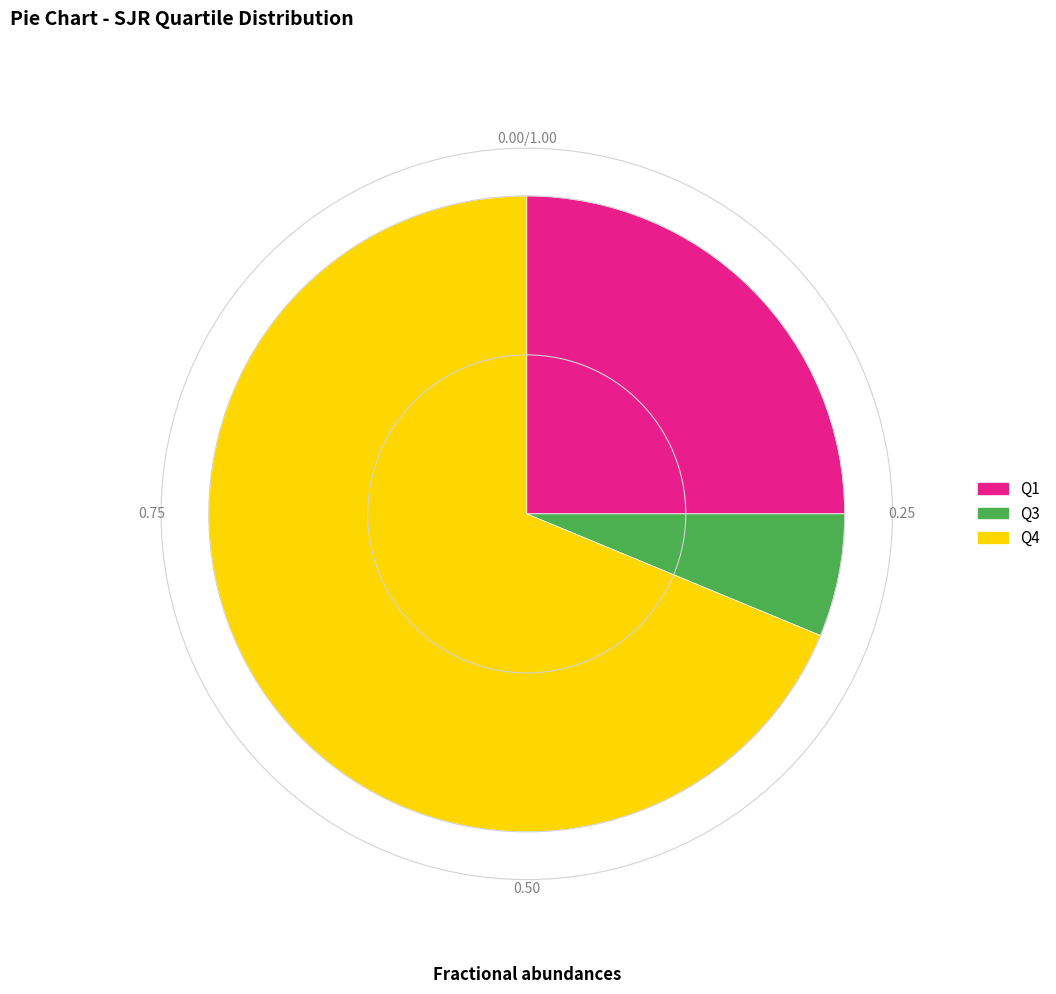

The Q1 slice represents 32% of the pie. True or false?

False